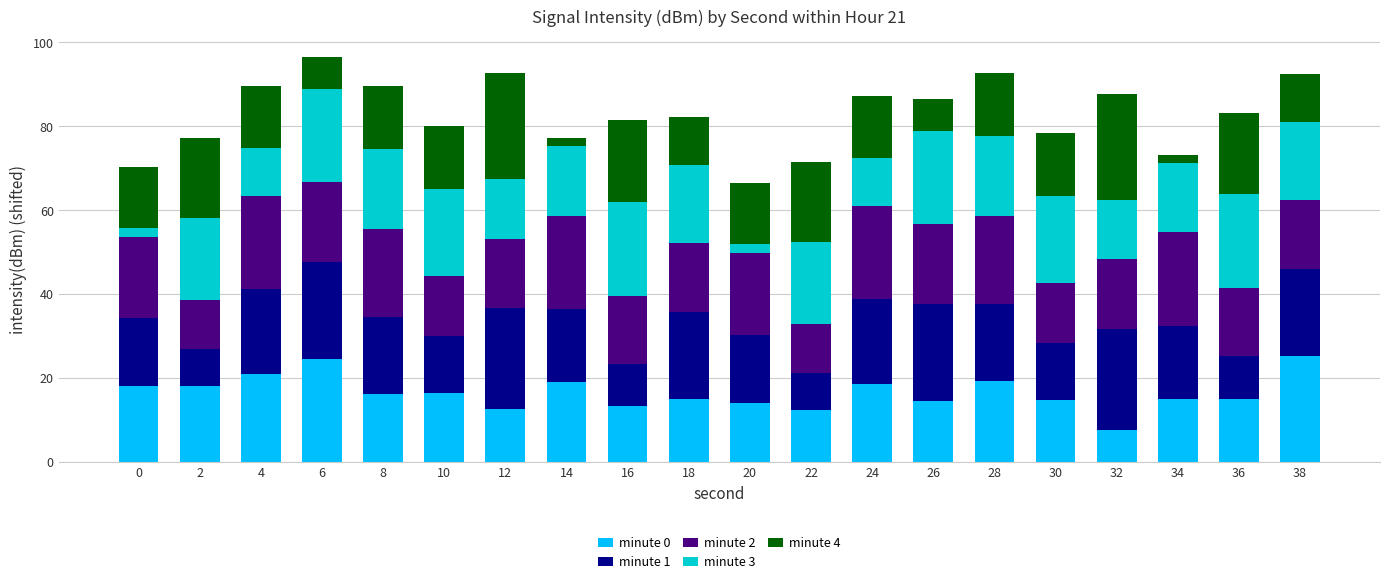

What is the total value across all series at 38?

92.4